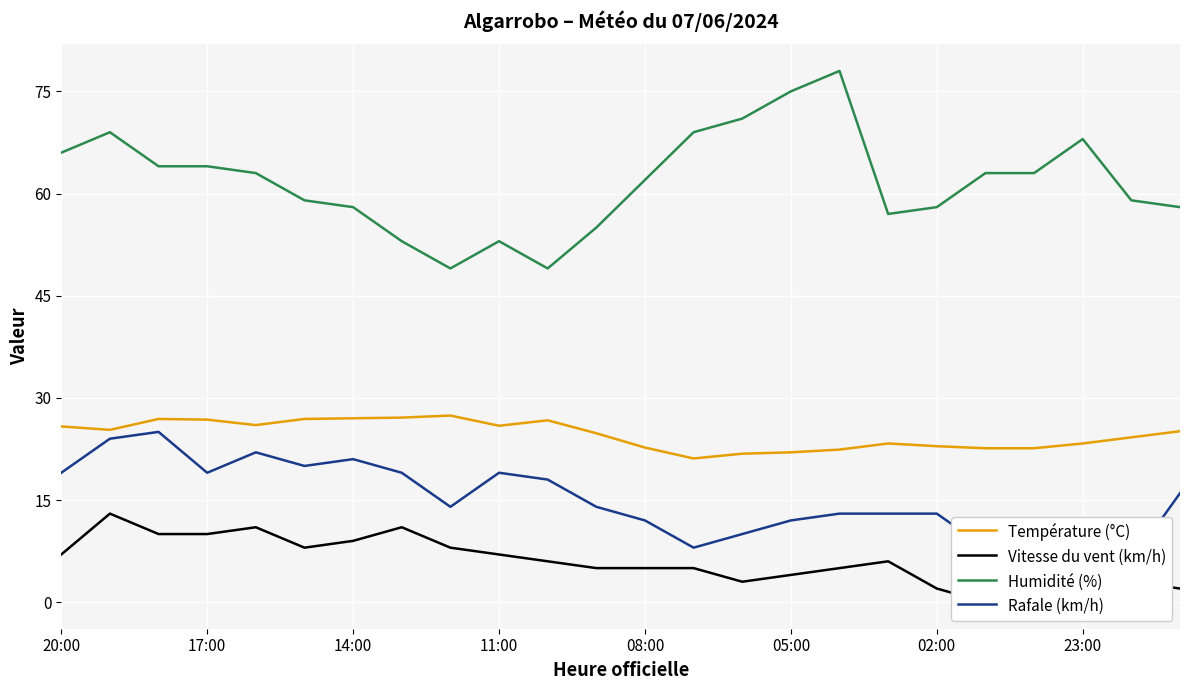

What is the lowest value of the Humidité (%) series?

49.0